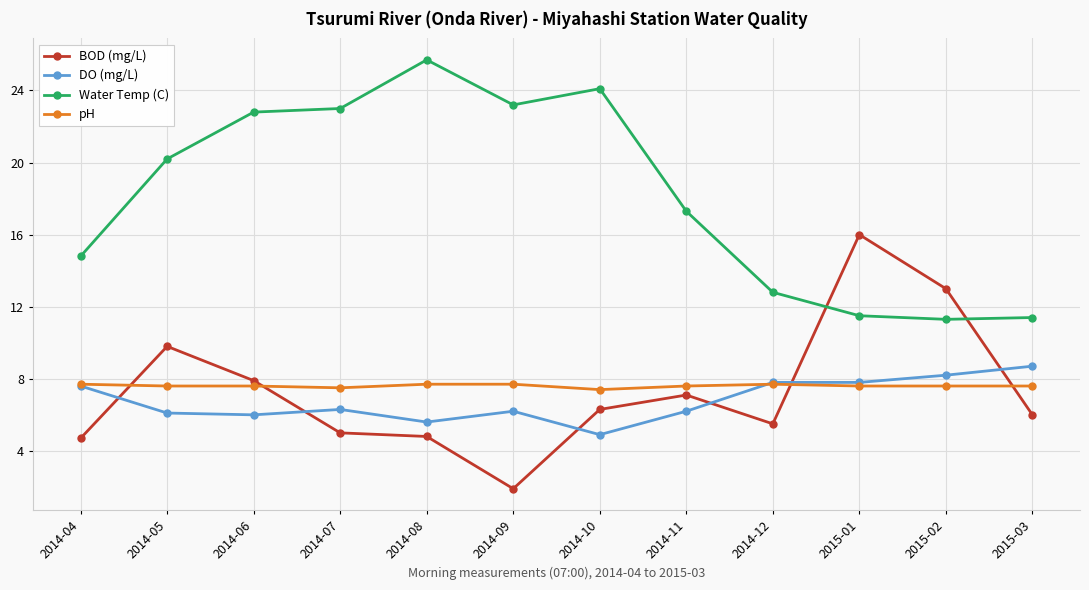

At 2014-07, list the series in order from largest to smallest.

Water Temp (C), pH, DO (mg/L), BOD (mg/L)